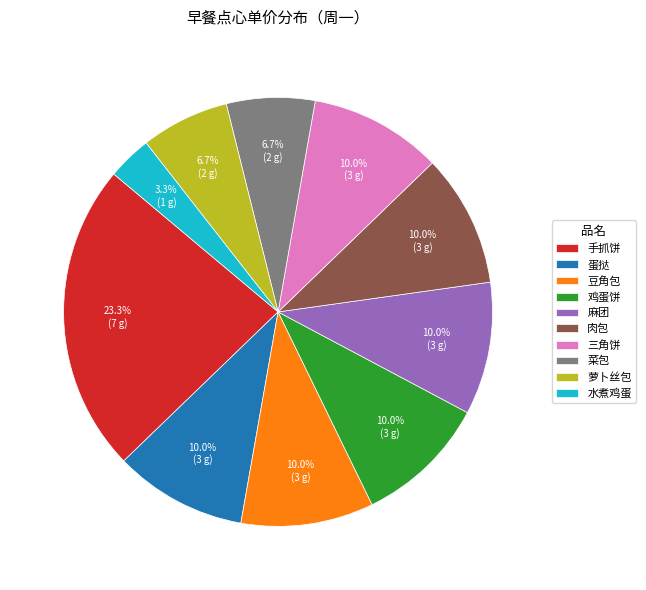

Which category has the biggest portion of the pie?

手抓饼